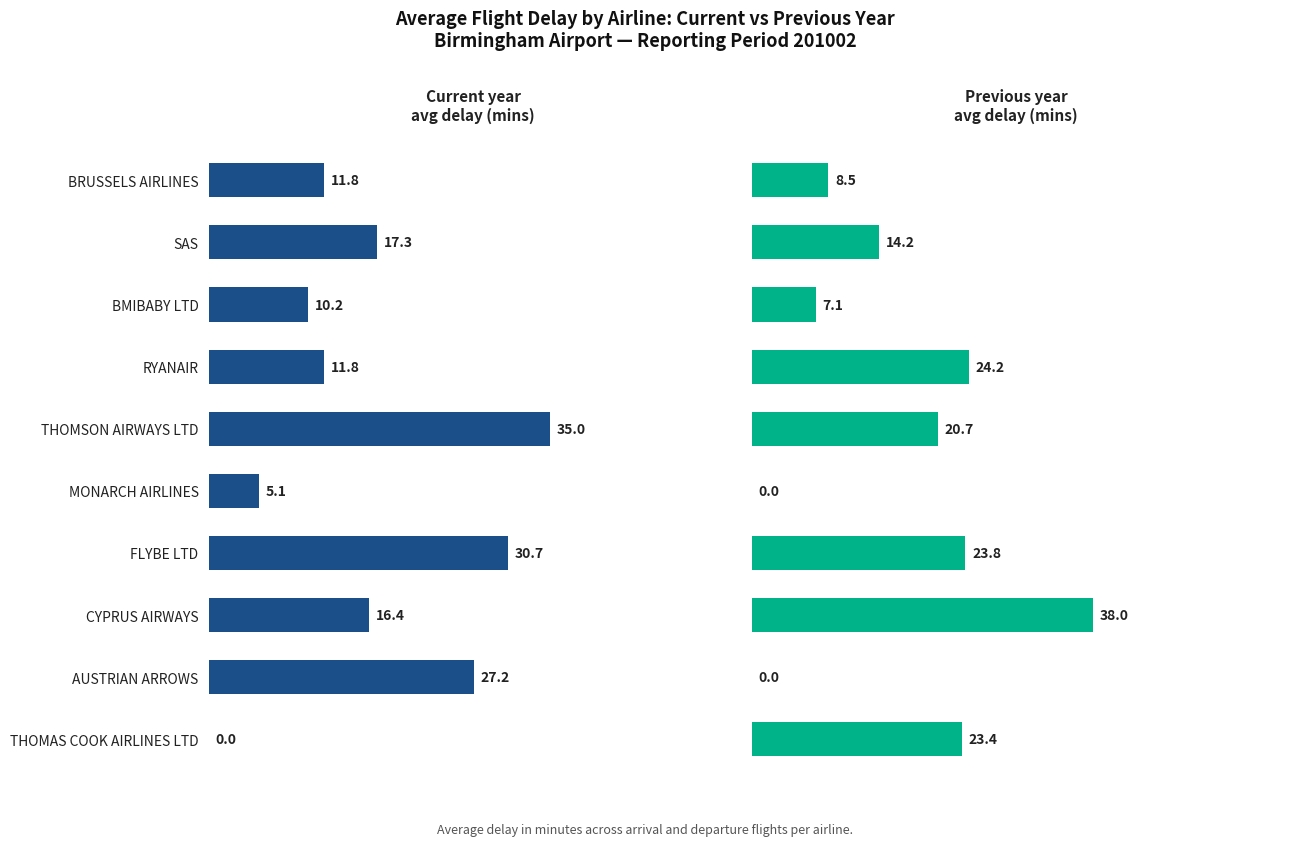

Reading right to left, extract all data points from this chart.

Current year avg delay (mins): 0.0	27.2	16.4	30.7	5.1	35.0	11.8	10.2	17.3	11.8
Prev year avg delay (mins): 23.4	0.0	38.0	23.8	0.0	20.7	24.2	7.1	14.2	8.5